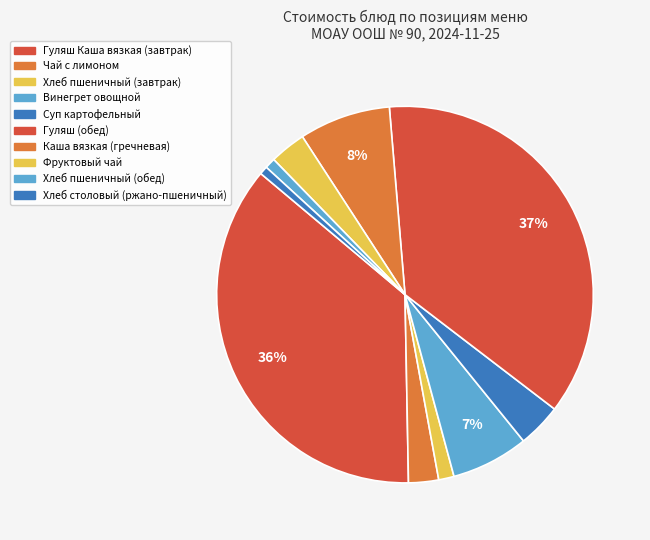

How many slices are in this pie chart?

10